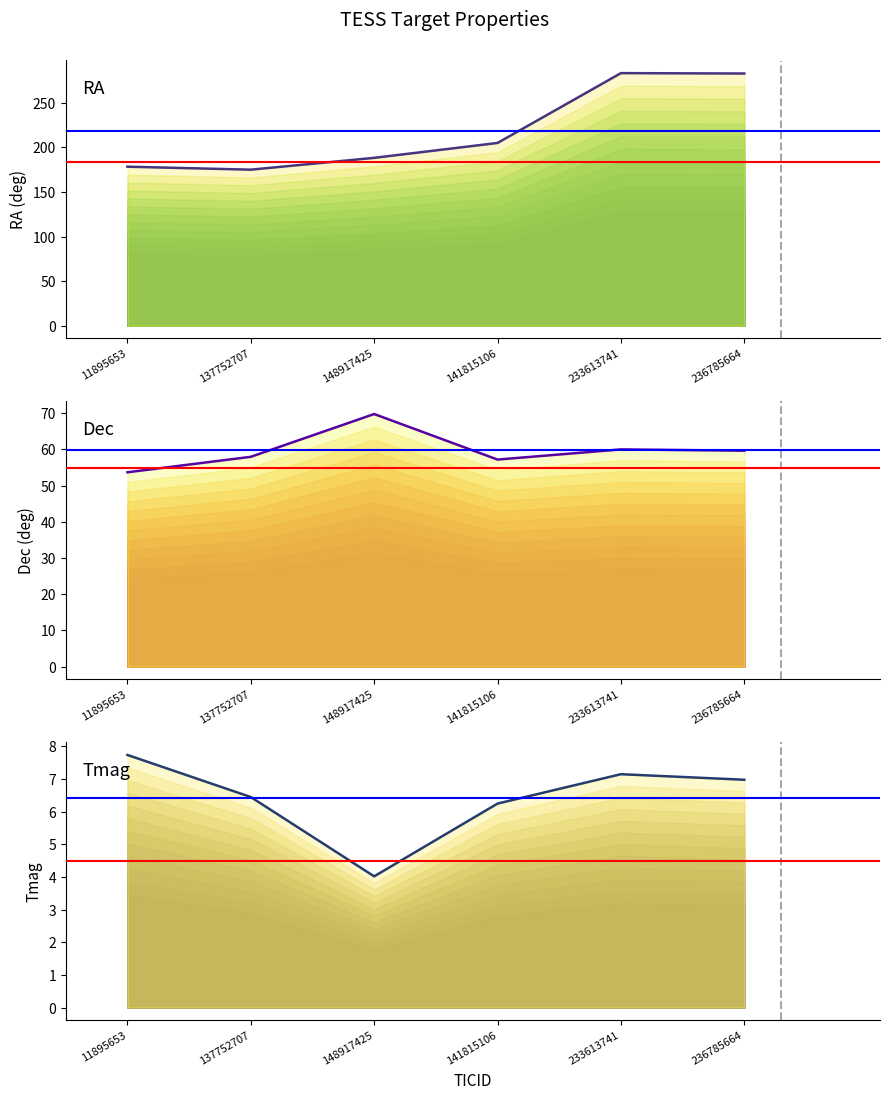

Where does the RA series first go above 205?

141815106